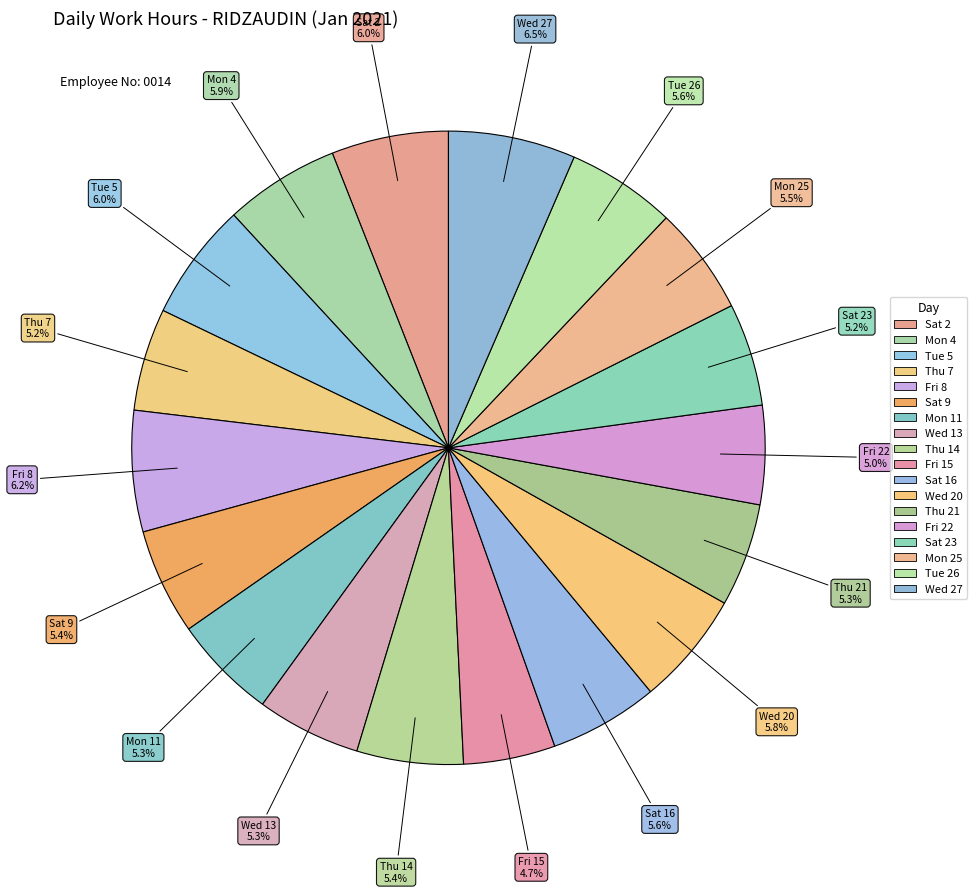

How many segments does this pie chart have?

18